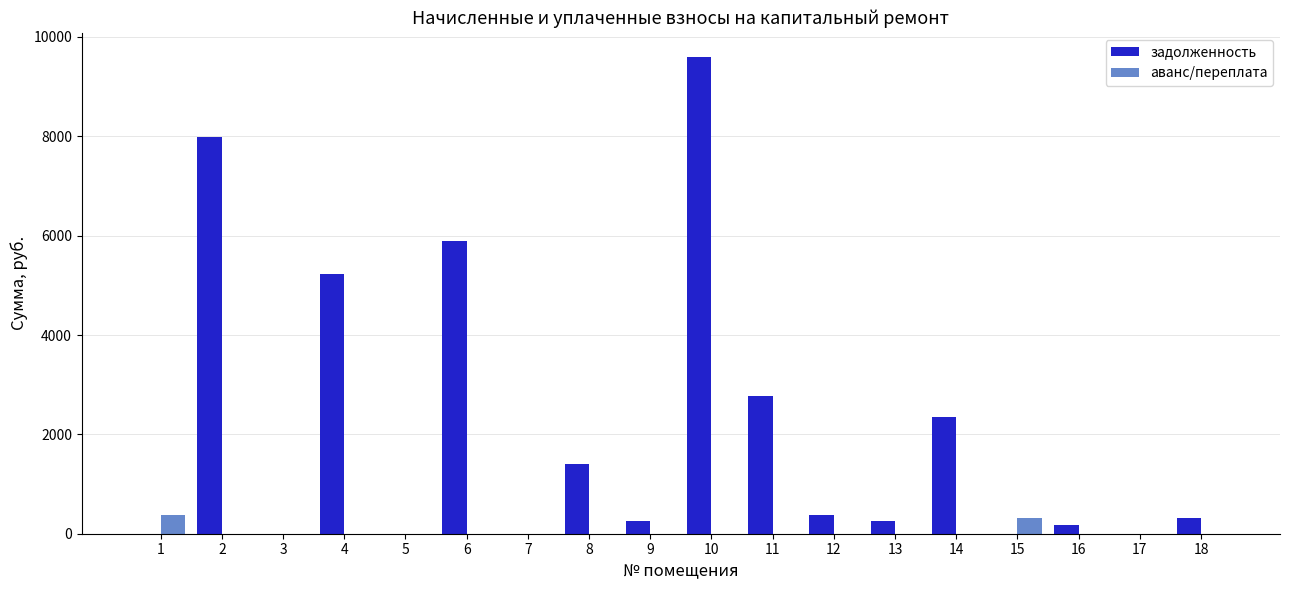

What is the highest value of the аванс/переплата series?

377.9